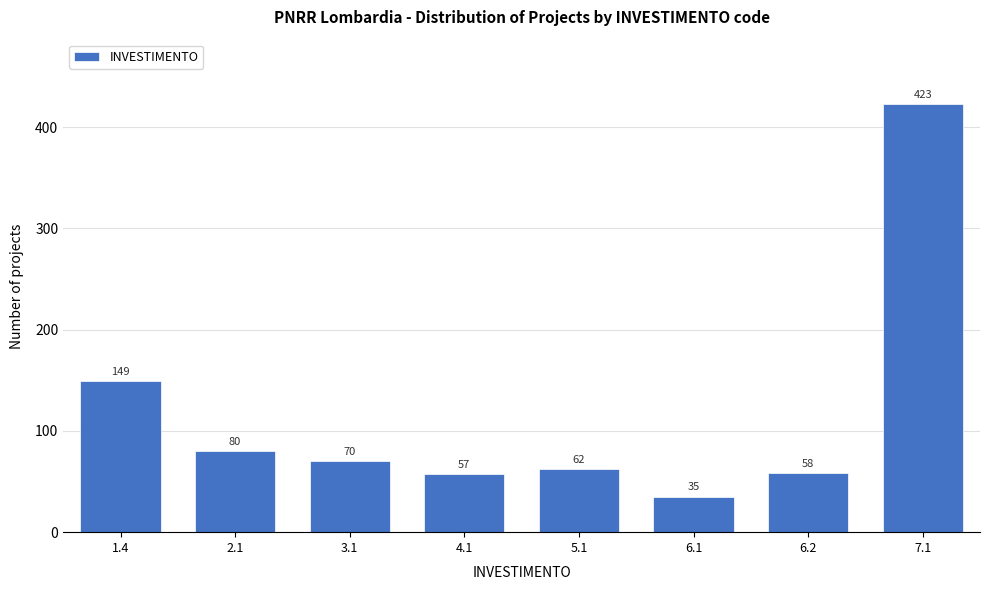

Reading left to right, list all the values displayed in this chart.

149	80	70	57	62	35	58	423